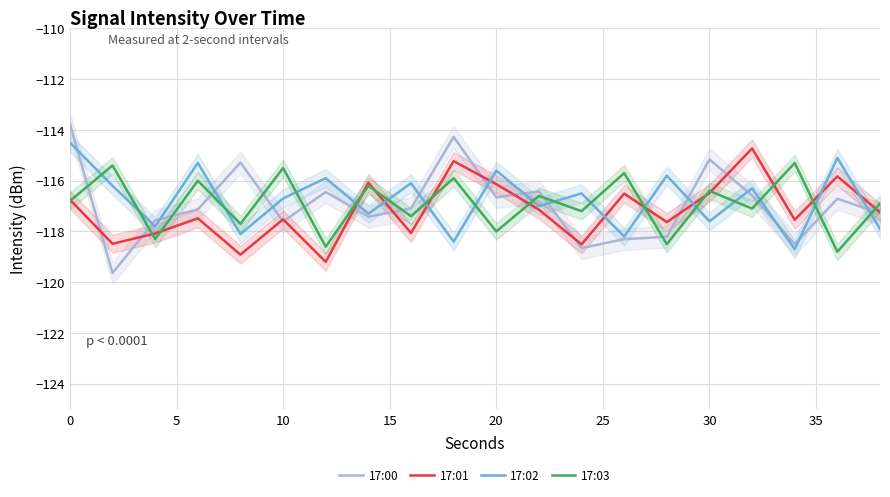

What is the highest value of the 17:03 series?

-115.3